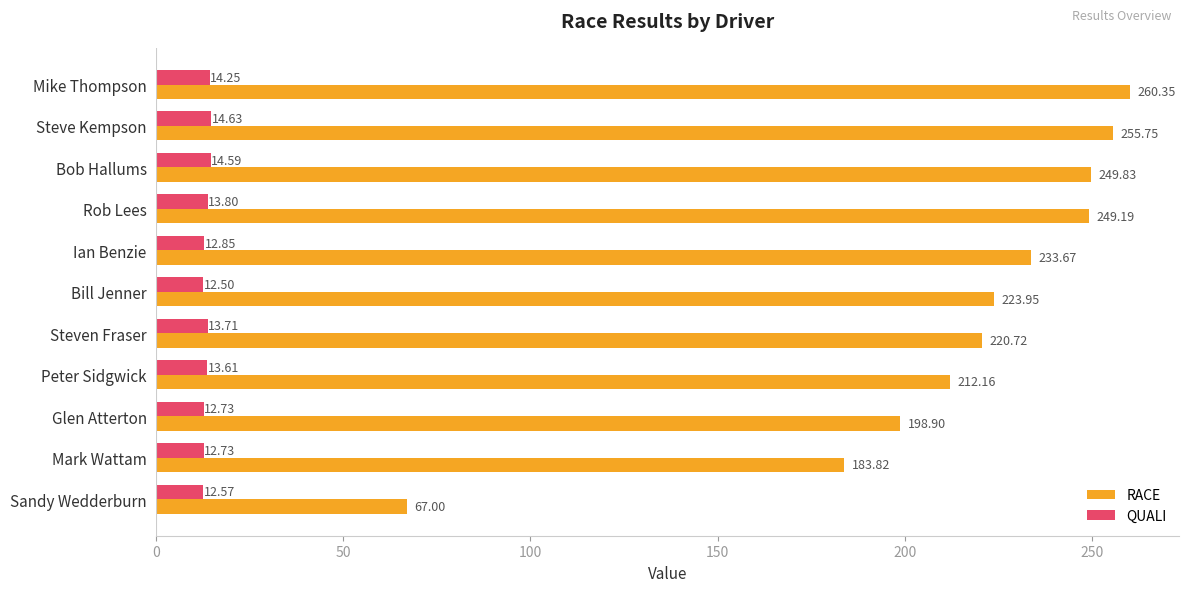

List the series in order of their peak value, lowest first.

QUALI, RACE